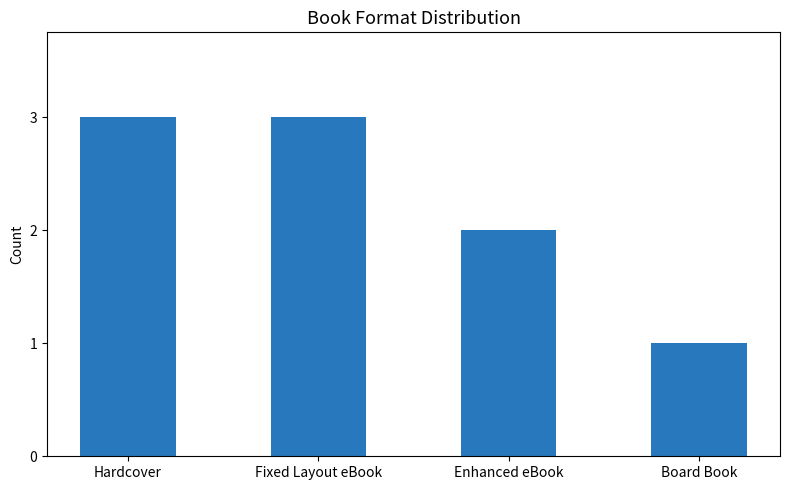

What is the difference between the values at Fixed Layout eBook and Enhanced eBook?

1